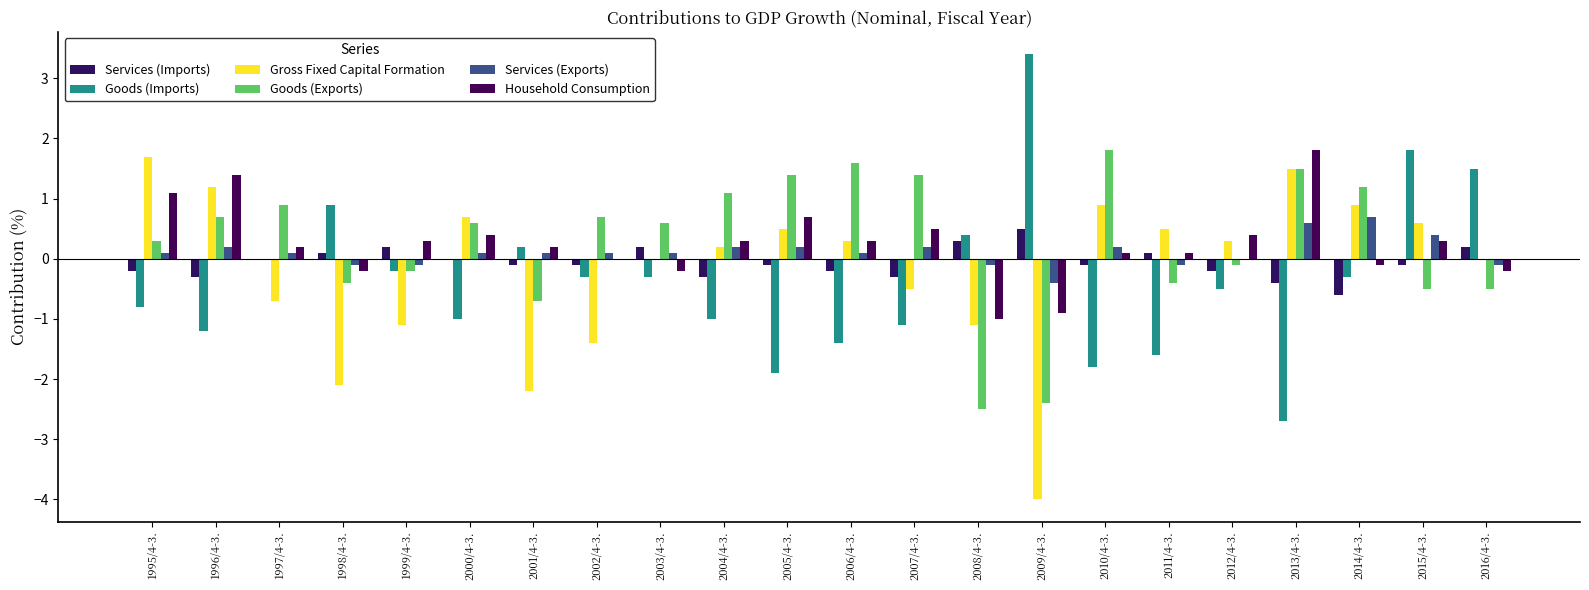

Reading left to right, what are all the values shown in this chart?

Services (Imports): -0.2	-0.3	0.0	0.1	0.2	0.0	-0.1	-0.1	0.2	-0.3	-0.1	-0.2	-0.3	0.3	0.5	-0.1	0.1	-0.2	-0.4	-0.6	-0.1	0.2
Goods (Imports): -0.8	-1.2	0.0	0.9	-0.2	-1.0	0.2	-0.3	-0.3	-1.0	-1.9	-1.4	-1.1	0.4	3.4	-1.8	-1.6	-0.5	-2.7	-0.3	1.8	1.5
Gross Fixed Capital Formation: 1.7	1.2	-0.7	-2.1	-1.1	0.7	-2.2	-1.4	0.0	0.2	0.5	0.3	-0.5	-1.1	-4.0	0.9	0.5	0.3	1.5	0.9	0.6	0.0
Goods (Exports): 0.3	0.7	0.9	-0.4	-0.2	0.6	-0.7	0.7	0.6	1.1	1.4	1.6	1.4	-2.5	-2.4	1.8	-0.4	-0.1	1.5	1.2	-0.5	-0.5
Services (Exports): 0.1	0.2	0.1	-0.1	-0.1	0.1	0.1	0.1	0.1	0.2	0.2	0.1	0.2	-0.1	-0.4	0.2	-0.1	0.0	0.6	0.7	0.4	-0.1
Household Consumption: 1.1	1.4	0.2	-0.2	0.3	0.4	0.2	0.0	-0.2	0.3	0.7	0.3	0.5	-1.0	-0.9	0.1	0.1	0.4	1.8	-0.1	0.3	-0.2